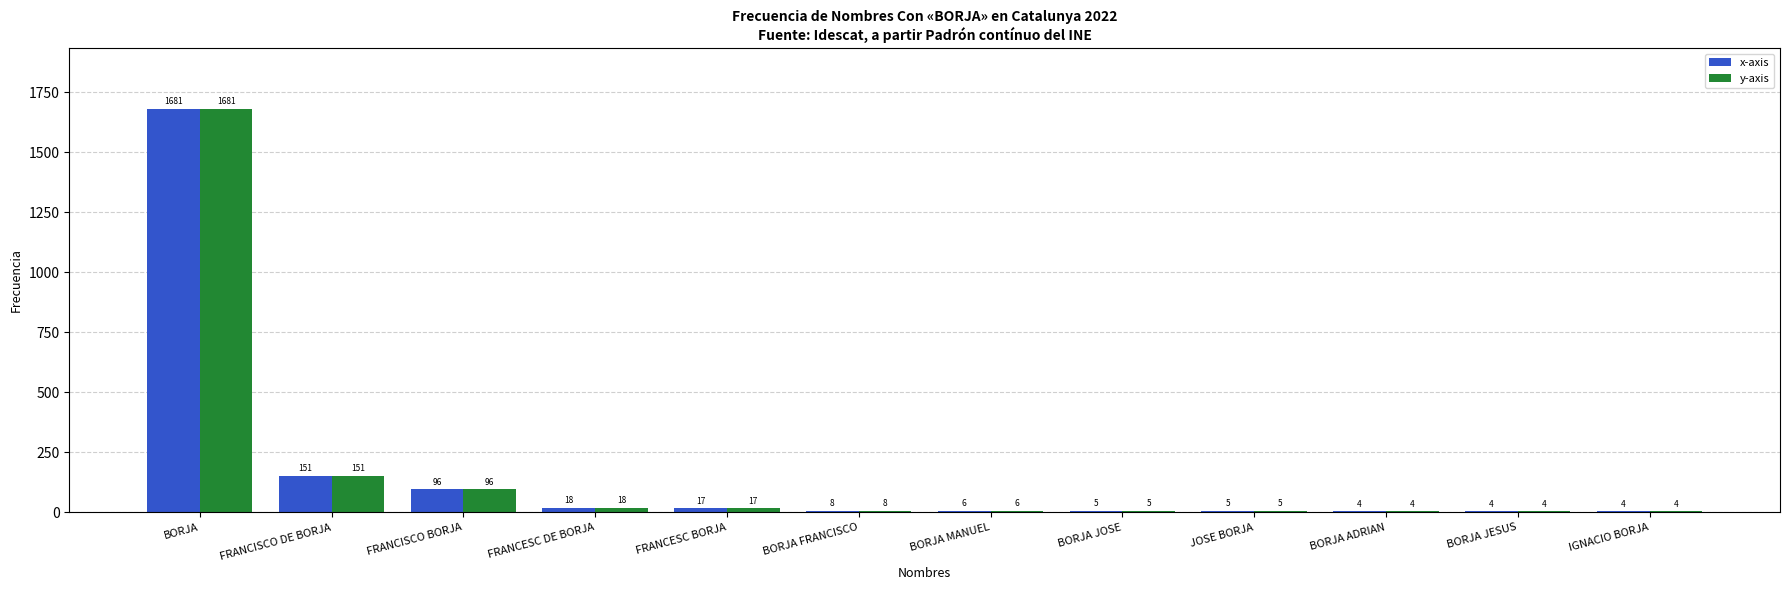

Is it true that x-axis equals 151 at FRANCISCO DE BORJA?

True